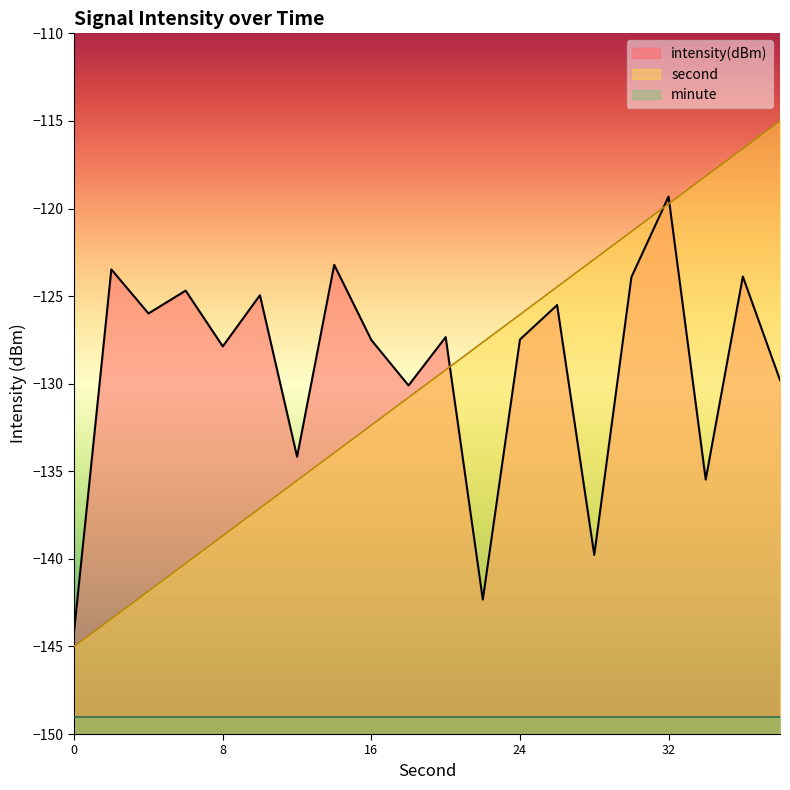

How many intersections are there between intensity and second?

3